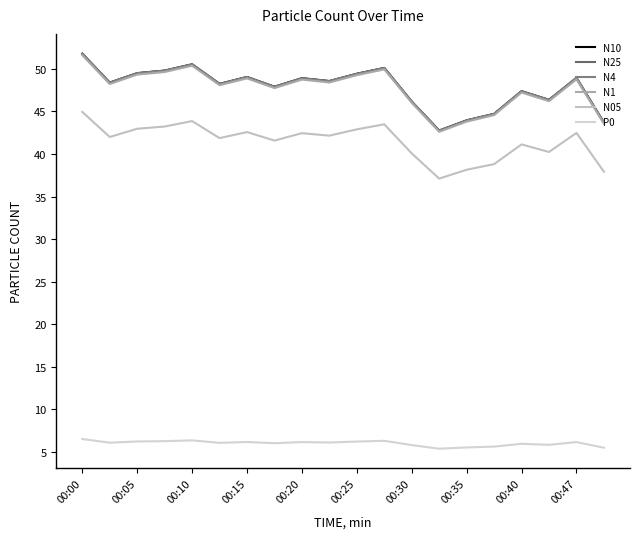

What is the smallest value displayed?

5.3